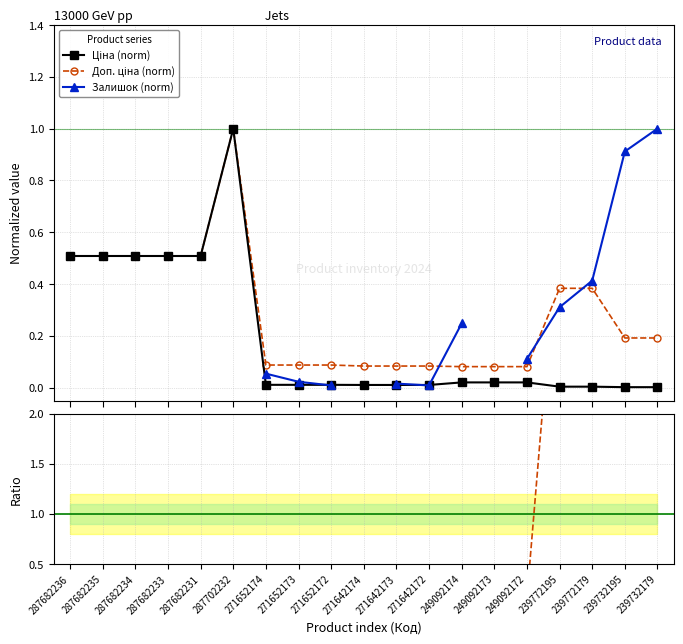

The Ціна (norm) series shows 0.5 at 287682234. True or false?

True